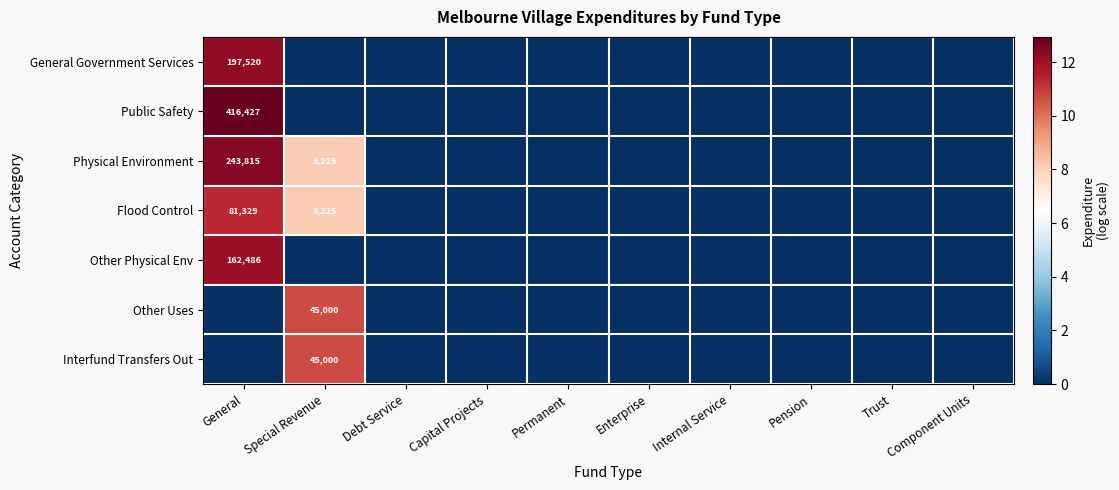

True or false: Other Physical Env has a value of 162486 at General.

True